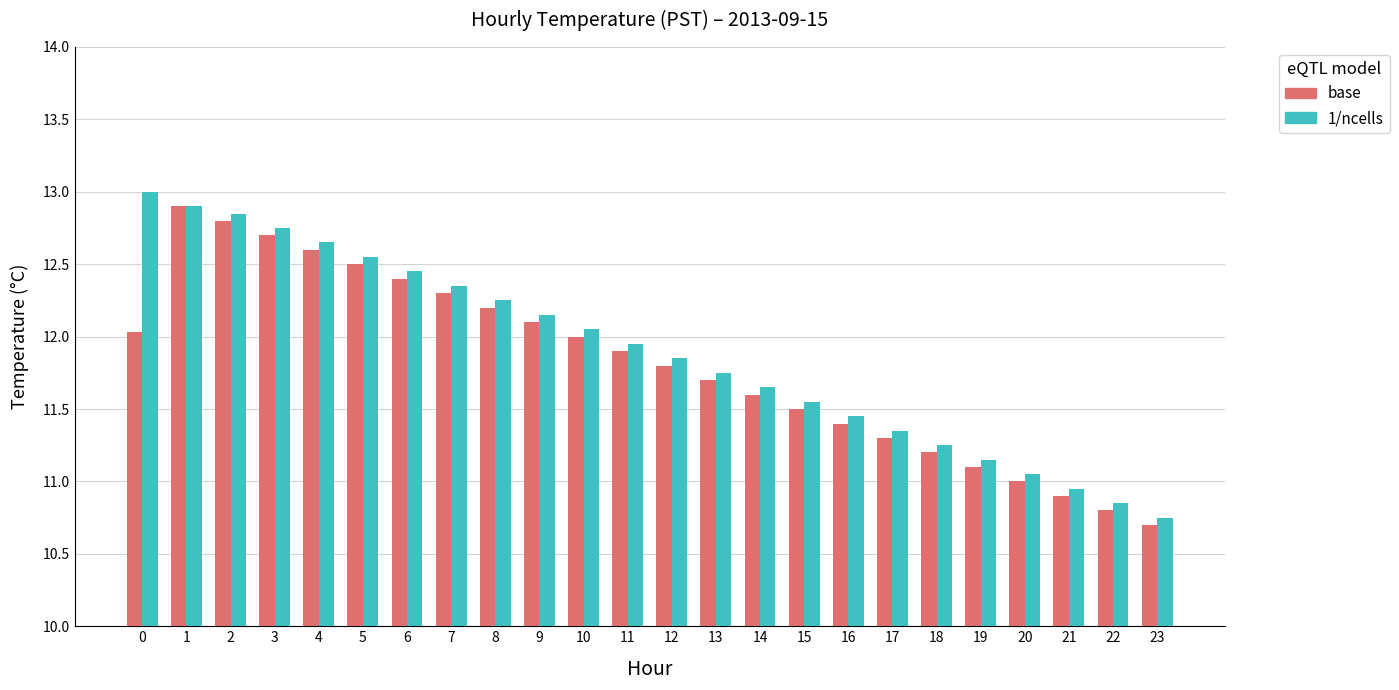

What is the highest value of the base series?

12.9